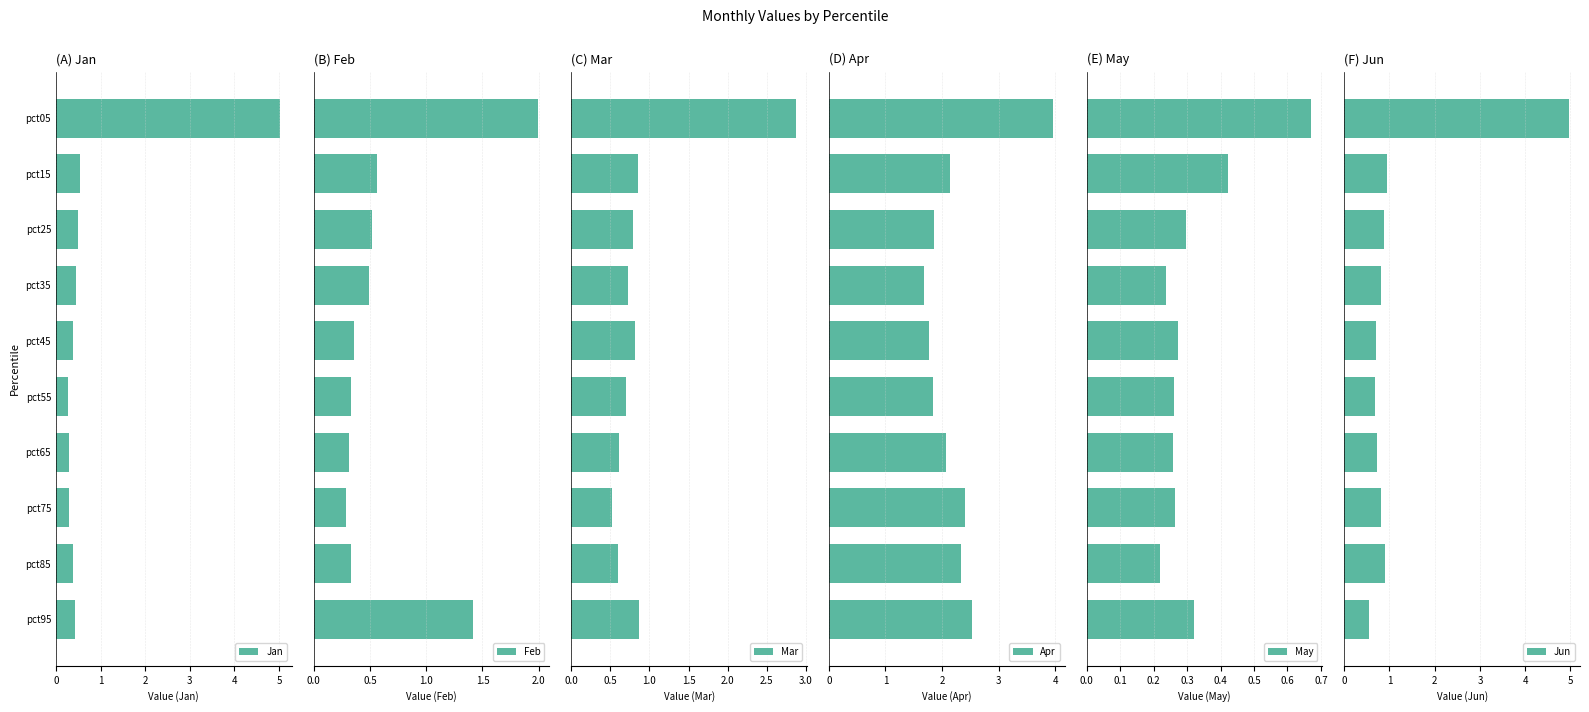

What is the difference between the second highest and second lowest values in the Apr series?

0.8